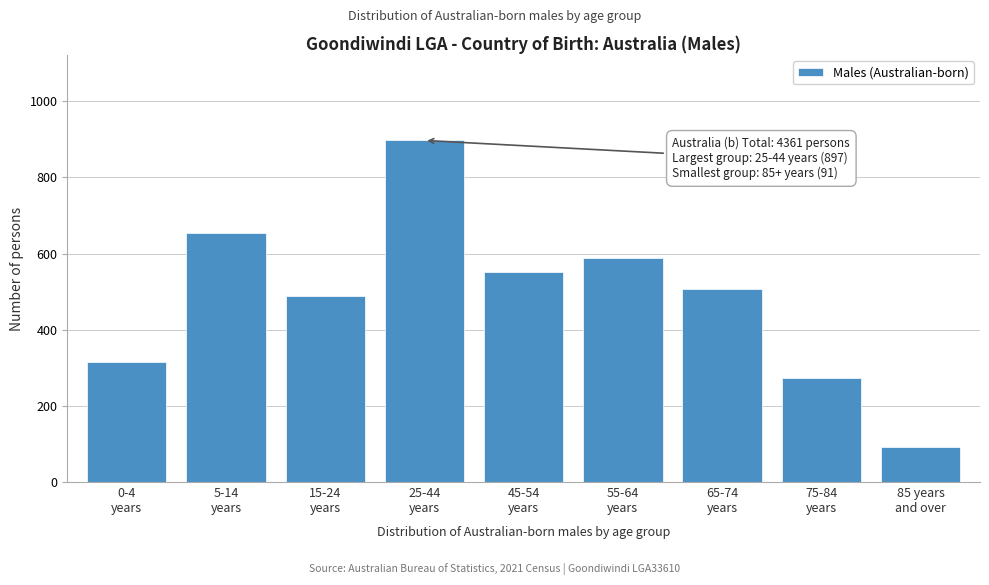

Reading right to left, extract all data points from this chart.

91	273	506	589	552	897	488	655	314